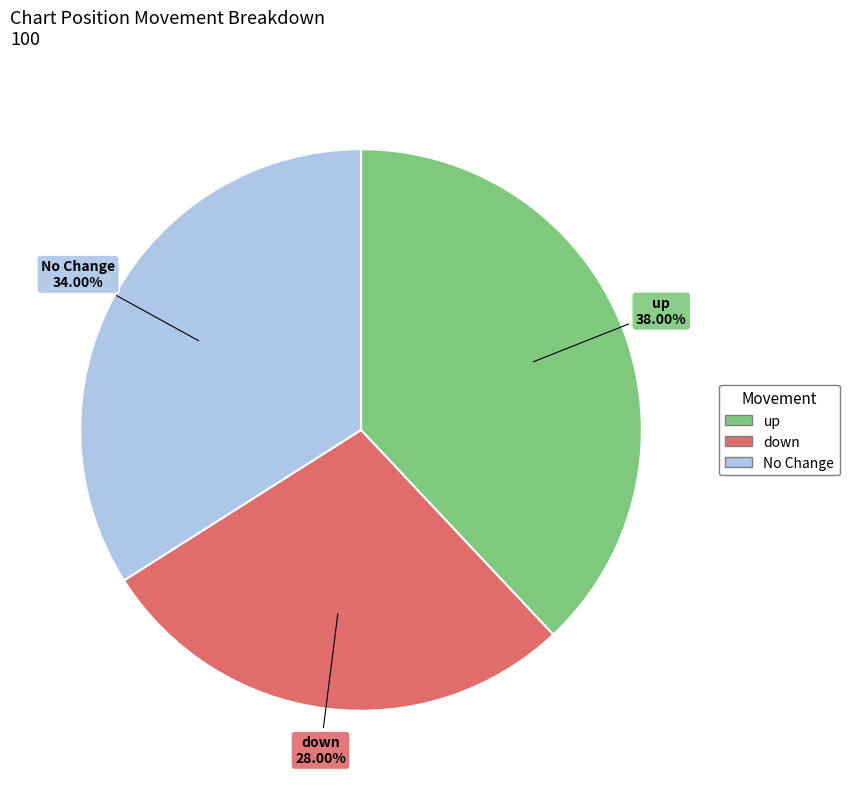

Does any single category account for the majority?

No